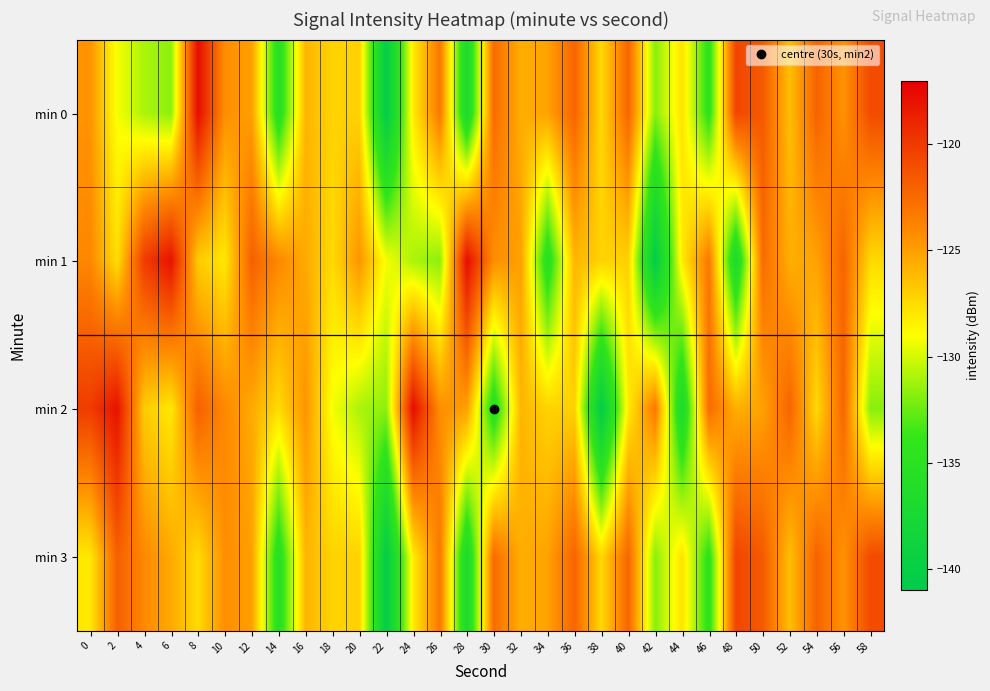

Which series changed the most between 26 and 46?

min 0